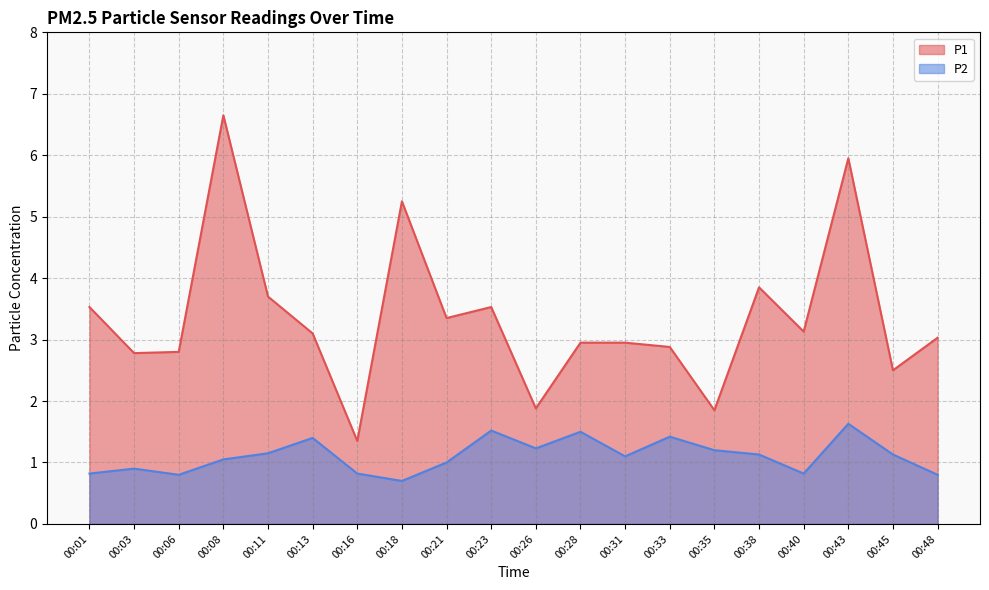

Read the P1 value at 00:43.

6.0